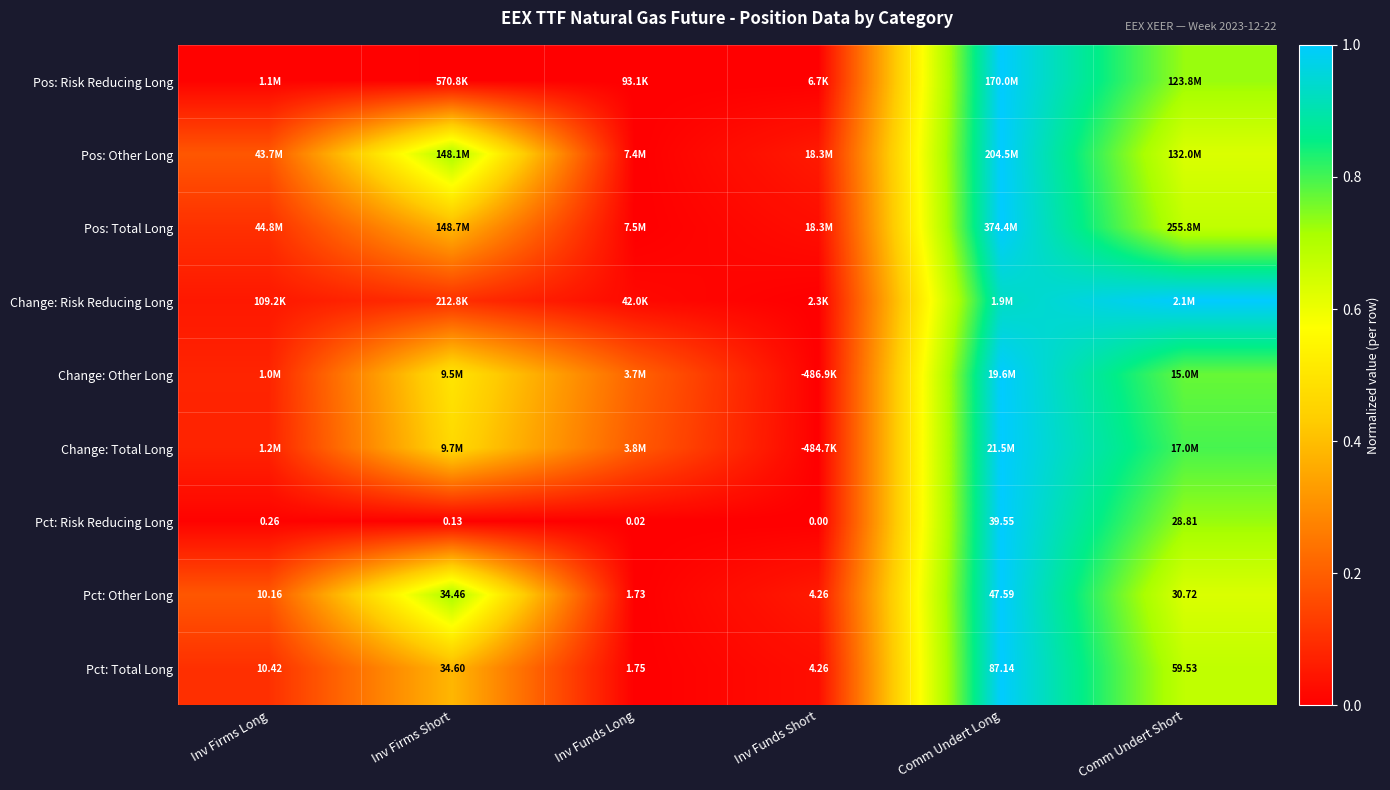

Rank the categories by Pct: Risk Reducing Long value from lowest to highest.

Inv Funds Short, Inv Funds Long, Inv Firms Short, Inv Firms Long, Comm Undert Short, Comm Undert Long